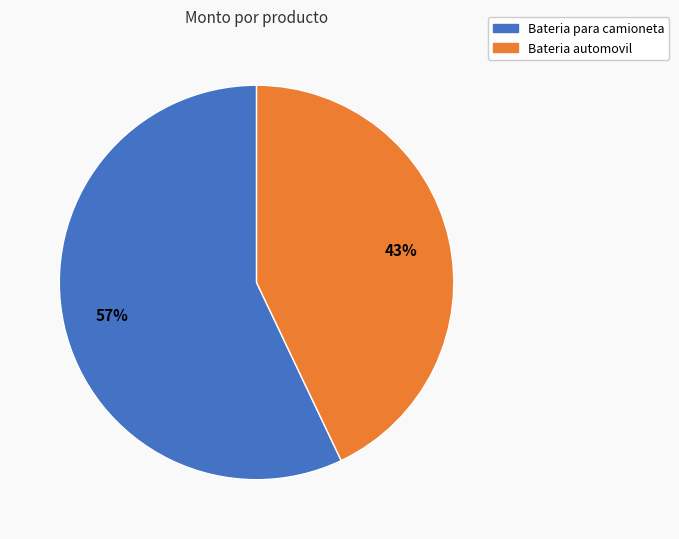

To the nearest percent, what is the difference between the largest and smallest slice percentages?

14%